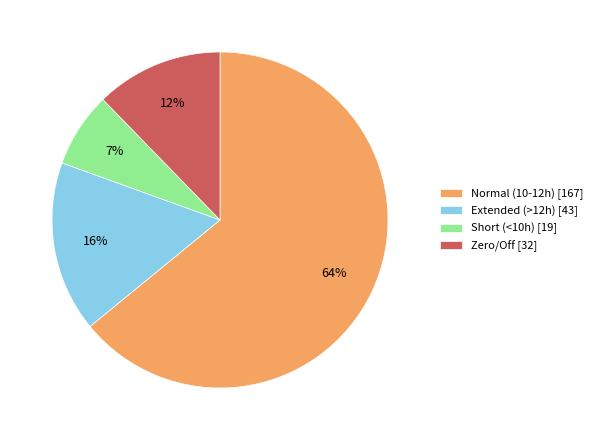

Do Zero/Off [32] and Short (<10h) [19] together represent more than half of the pie?

No